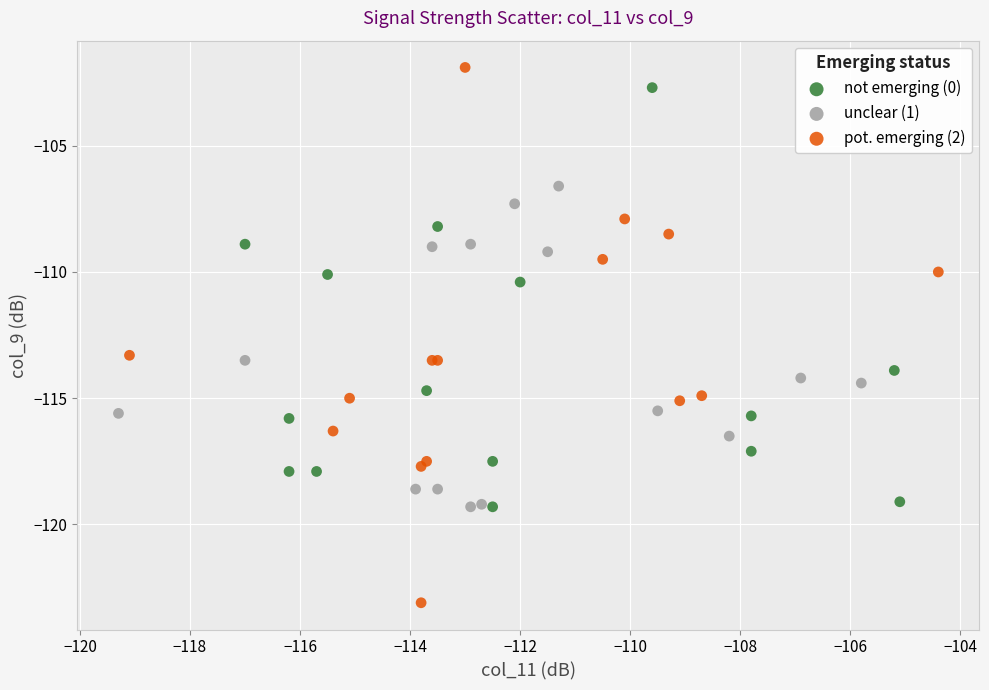

Which series has the widest spread of Y values?

pot. emerging (2)